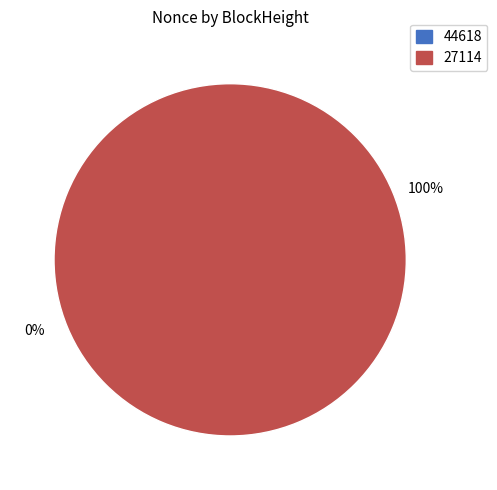

To the nearest percent, what is the difference between the largest and smallest slice percentages?

100%